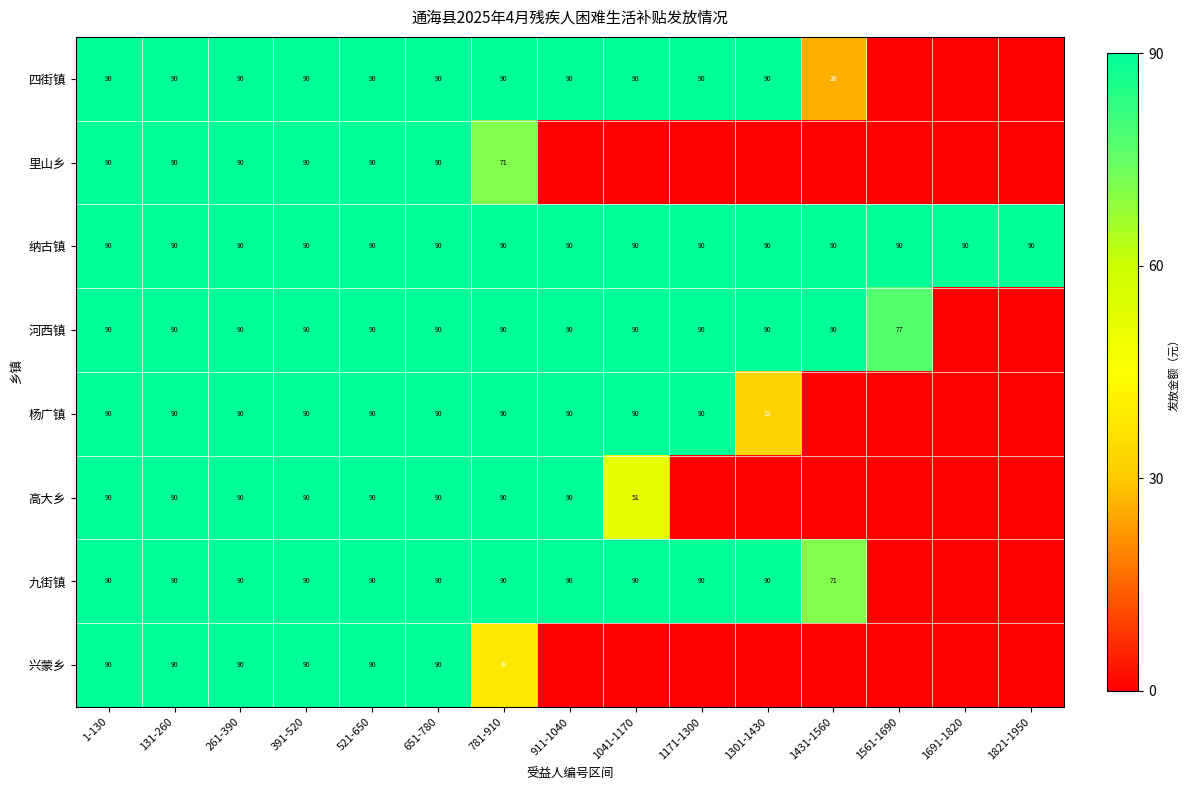

The 高大乡 series shows 90 at 521-650. True or false?

True